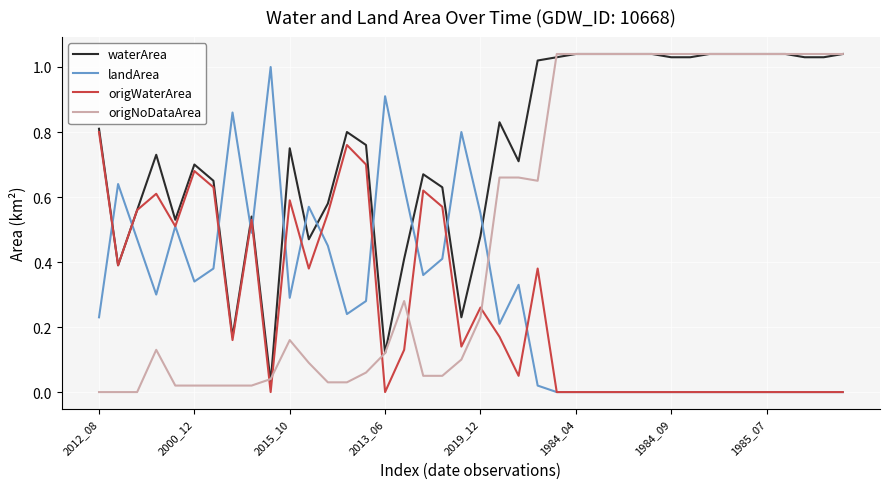

Which series has the largest total across all categories?

waterArea